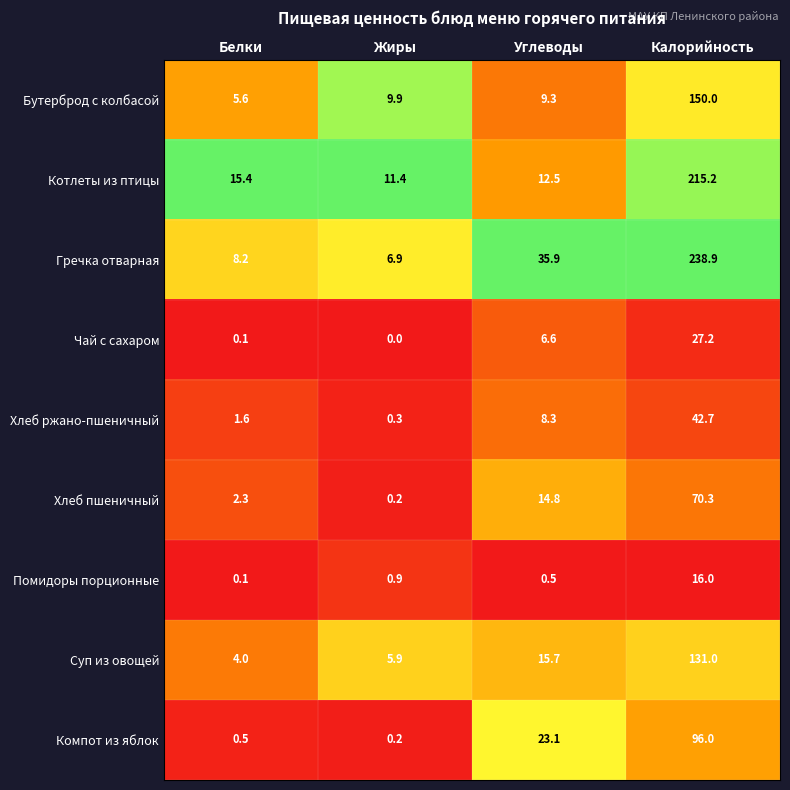

The value of Котлеты из птицы at Калорийность is 215.2. True or false?

True